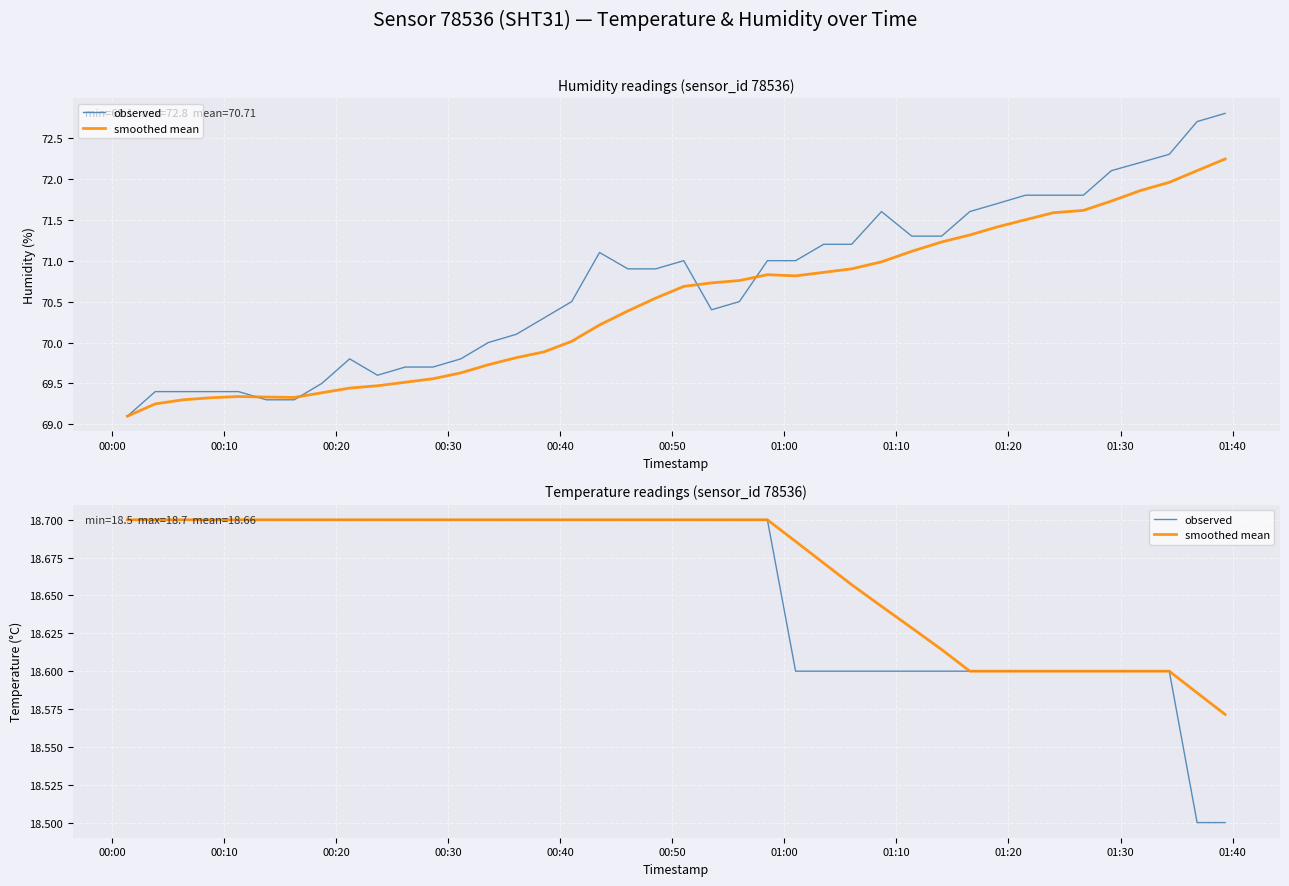

True or false: observed and smoothed mean intersect in this chart.

False